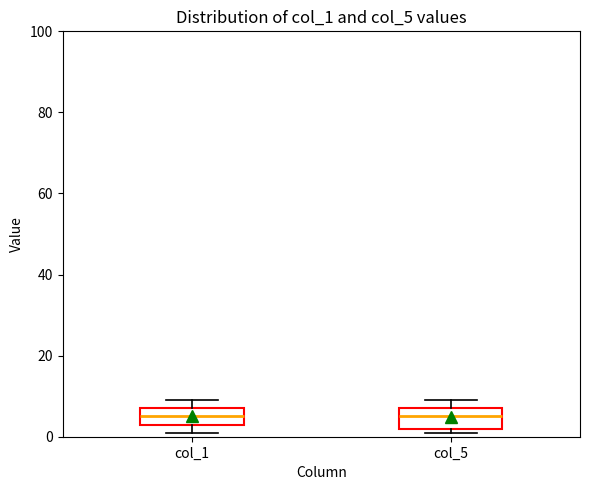

Reading left to right, read every box against the y-axis: the position of its median line, the range the box covers, and the ends of its whiskers. The values are not printed on the chart, so give them approximately, as read against the axis.

col_1: median 6, box 4 to 8, whiskers 2 to 10
col_5: median 6, box 2 to 8, whiskers 2 (just below the box's lower edge) to 10